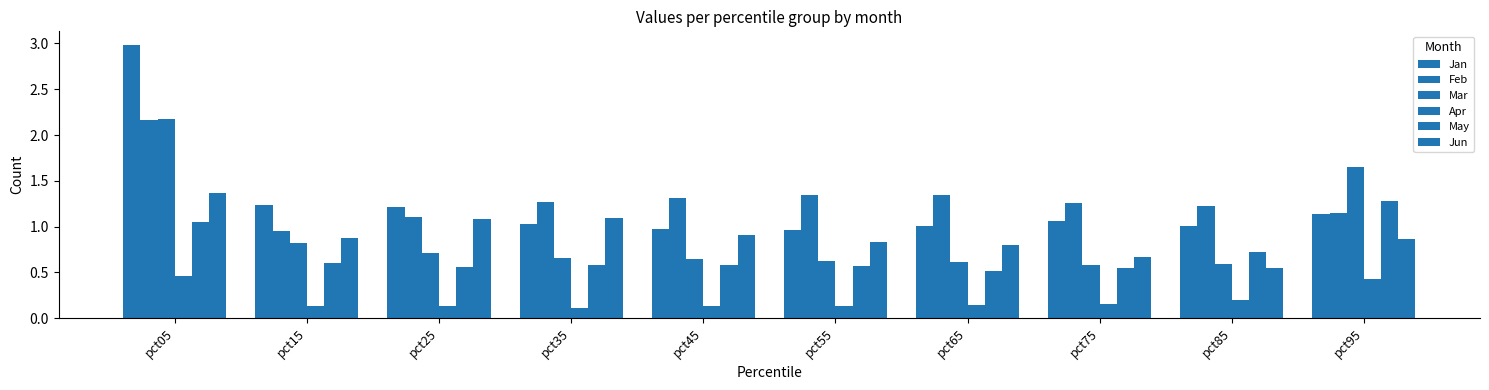

Which series has the largest range (max minus min)?

Jan